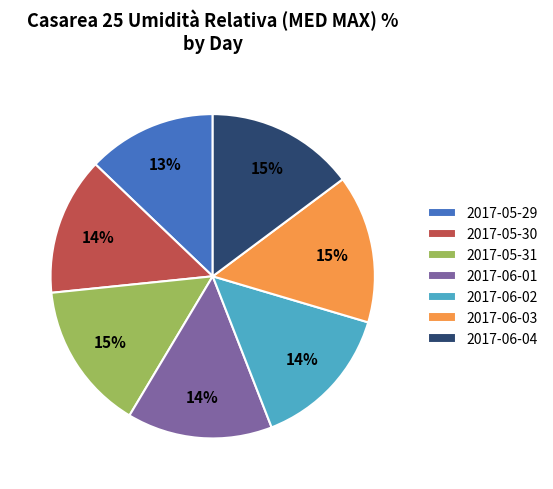

Does any single category account for the majority?

No